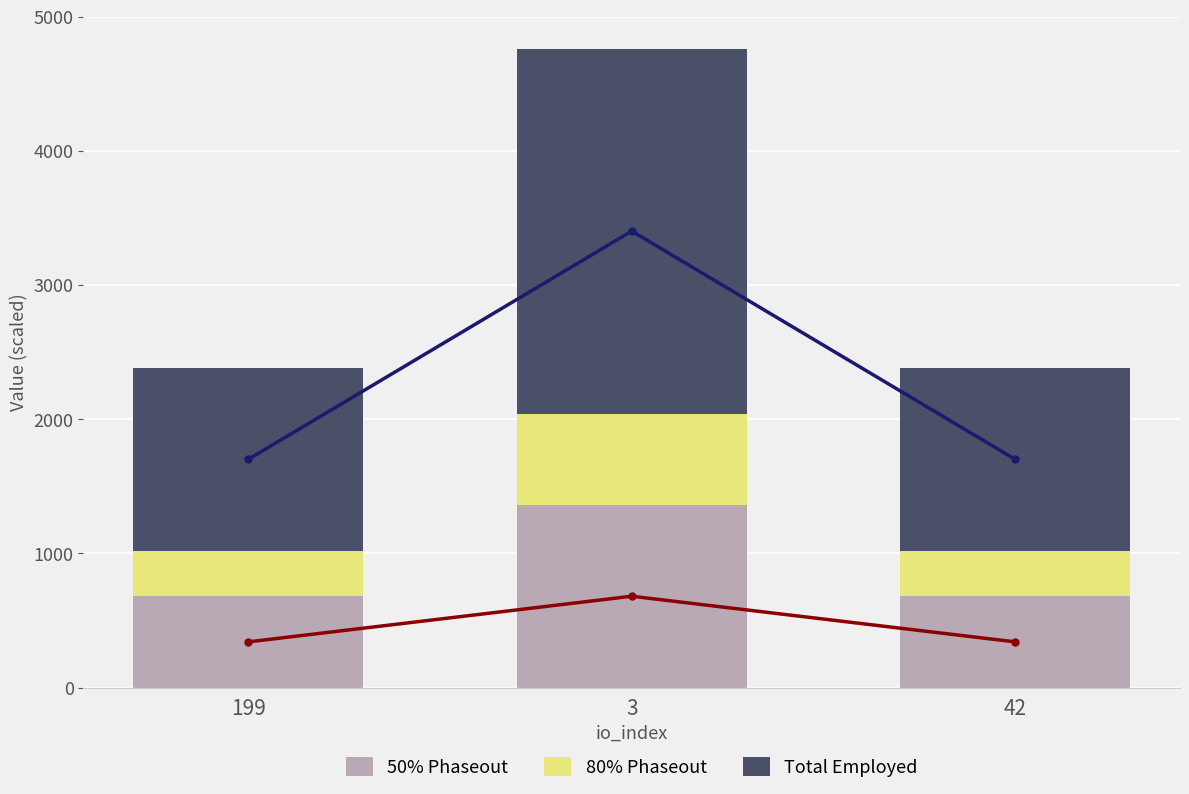

Where is Total Employed nearest to the value 2040?

199